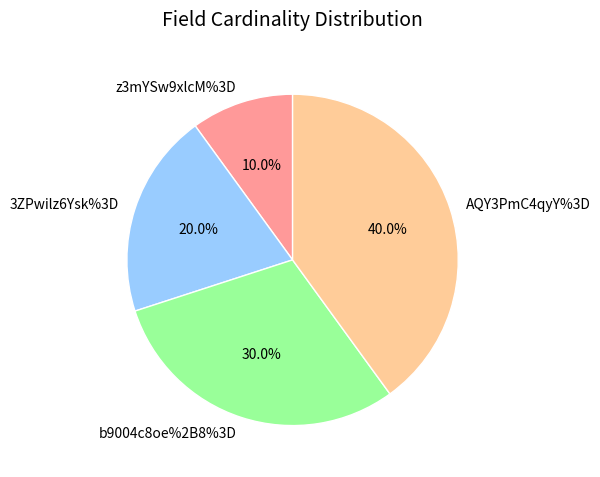

Does any single category account for the majority?

No